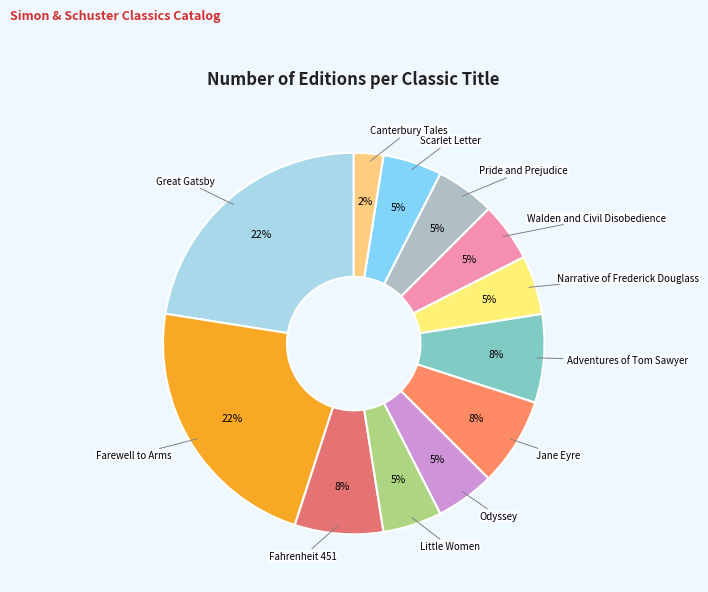

Do Odyssey and Farewell to Arms together represent more than half of the pie?

No